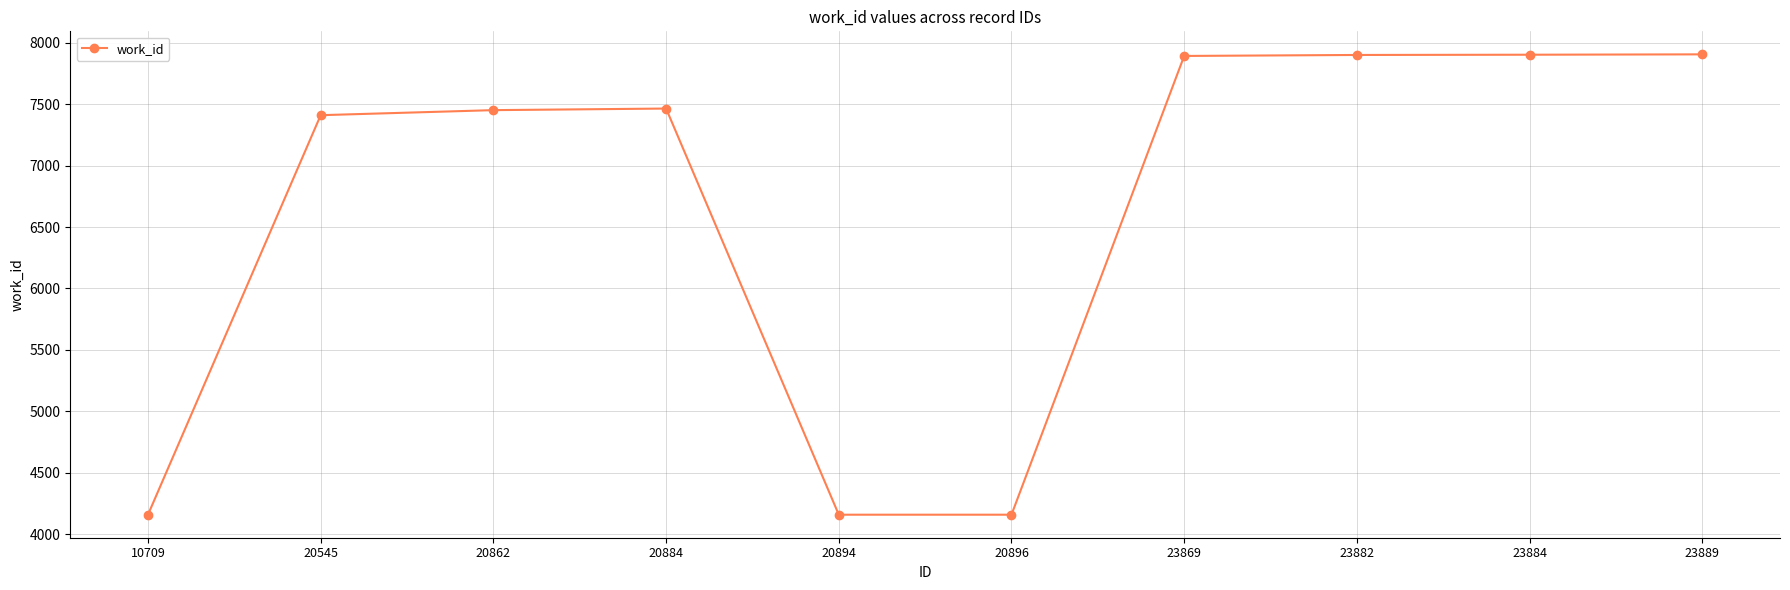

What is the minimum value shown in the chart?

4159